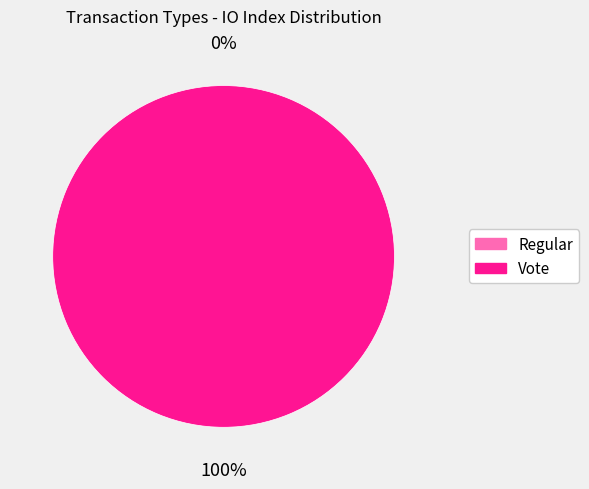

Which slice represents more than half of the pie?

Vote